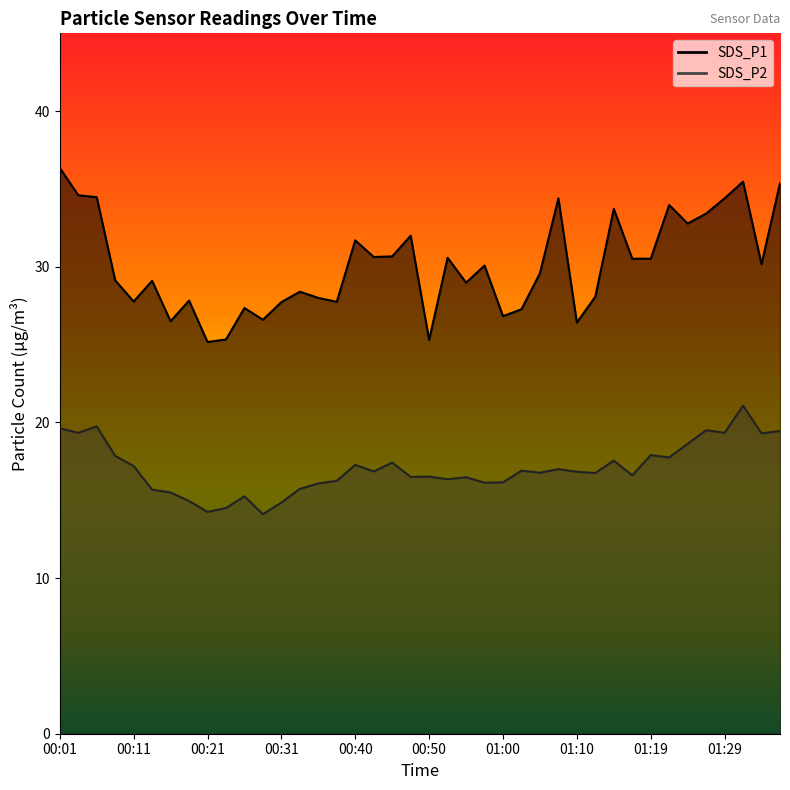

What are all the series names shown in the legend?

SDS_P1 line, SDS_P2 line